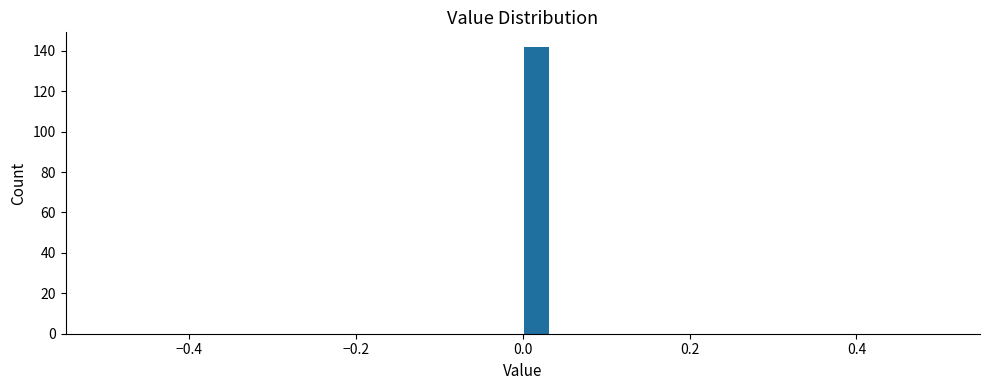

Around what value on the x-axis is the tallest bar? Give the approximate position of its centre, as read against the axis.

0.02